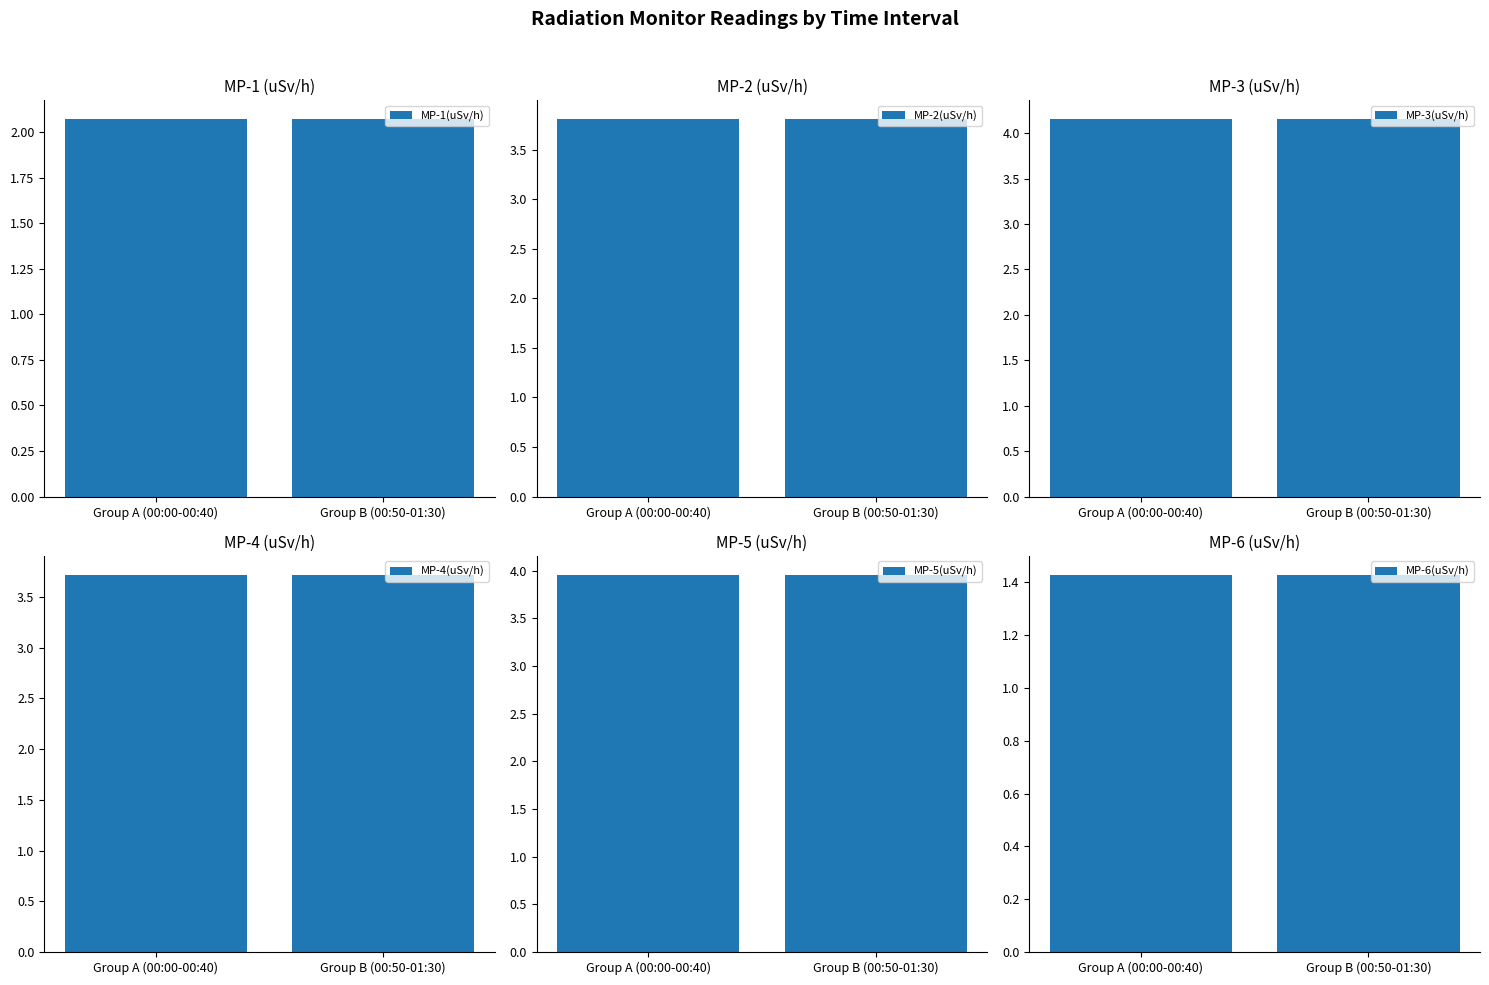

Rank the series by their maximum value, from lowest to highest.

MP-6(uSv/h), MP-1(uSv/h), MP-4(uSv/h), MP-2(uSv/h), MP-5(uSv/h), MP-3(uSv/h)